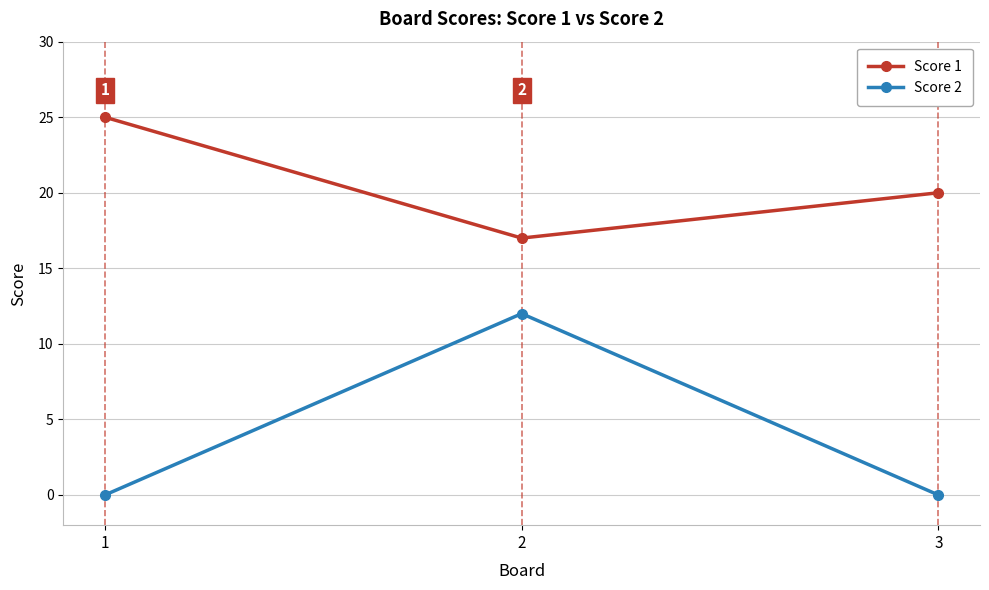

Is it true that Score 1 equals 8 at 3?

False